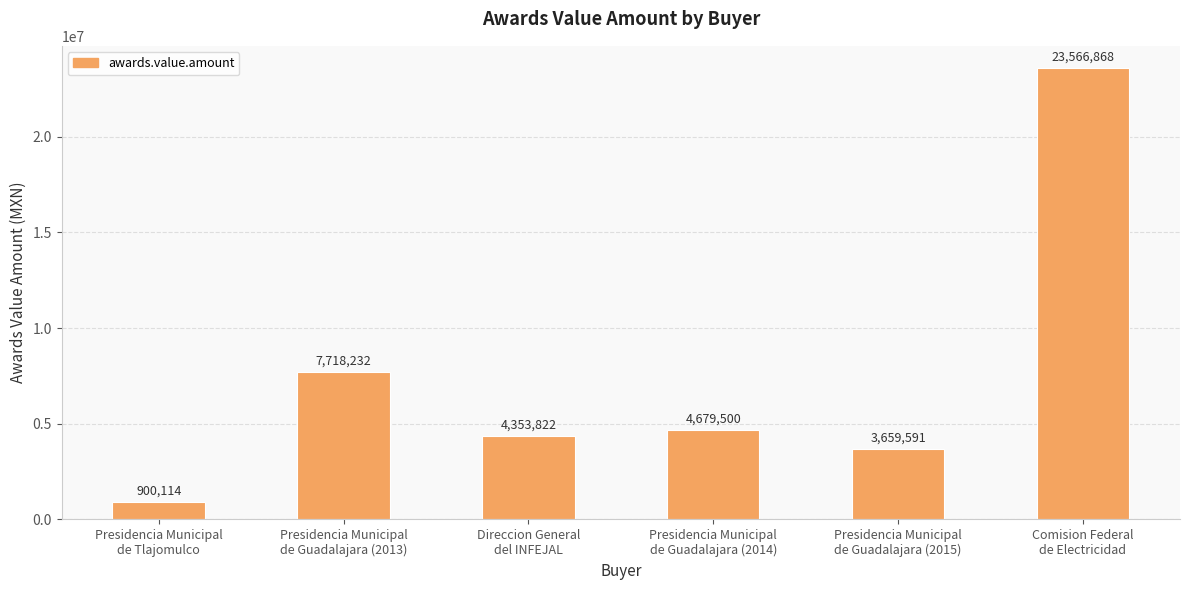

At which label does the data first exceed 4679500?

Presidencia Municipal
de Guadalajara (2013)